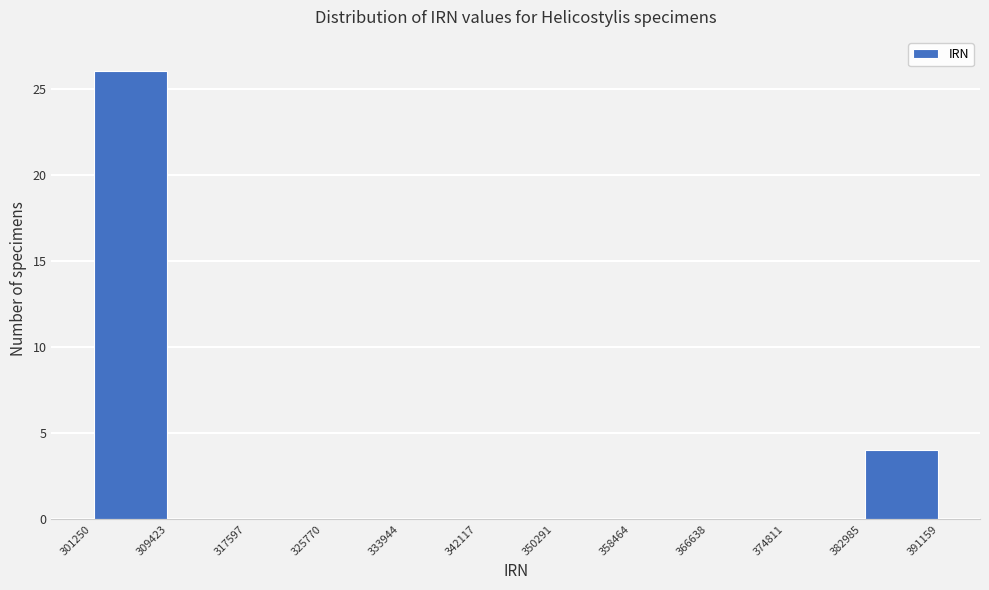

Reading left to right, transcribe this chart: for each bar, give the range it covers on the x-axis and its height. The values are not printed on the chart, so give them approximately, as read against the axis.

301250 to 309423: 26
309423 to 317597: 0
317597 to 325770: 0
325770 to 333944: 0
333944 to 342117: 0
342117 to 350291: 0
350291 to 358464: 0
358464 to 366638: 0
366638 to 374811: 0
374811 to 382985: 0
382985 to 391159: 4